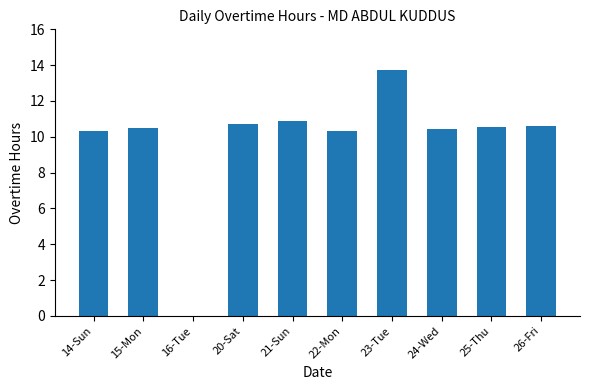

What is the sum of all values?

98.1